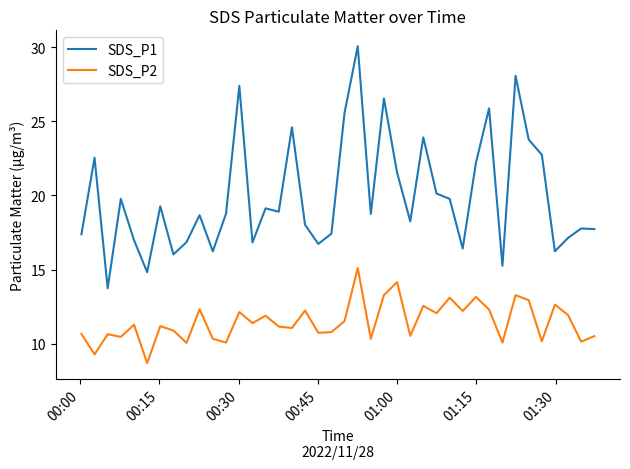

Which series has the largest total across all categories?

SDS_P1